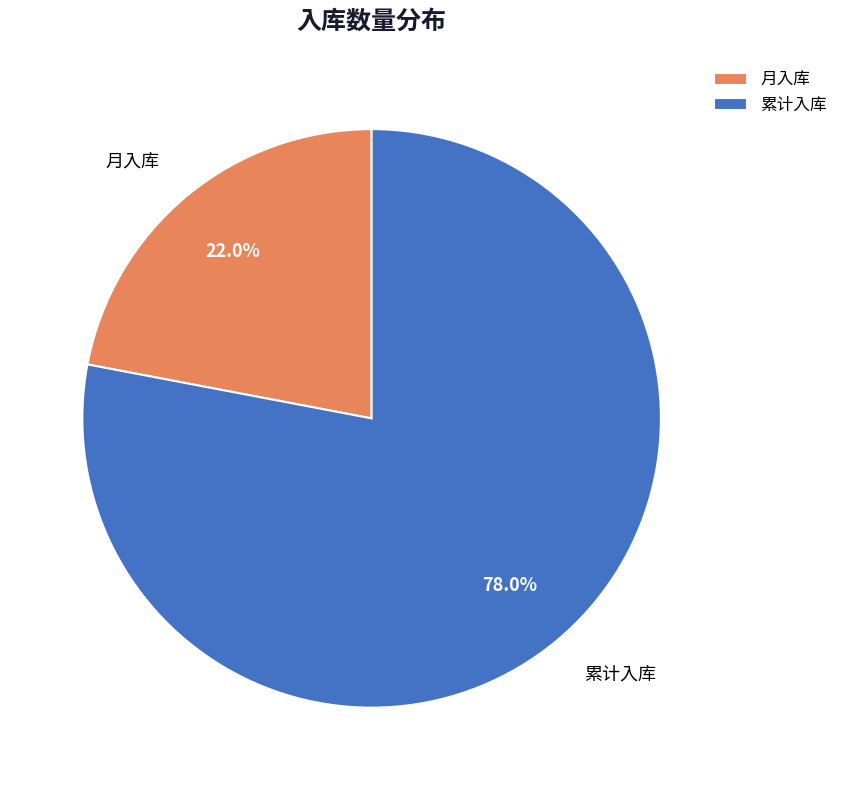

What portion of the pie excludes 月入库?

78.0%